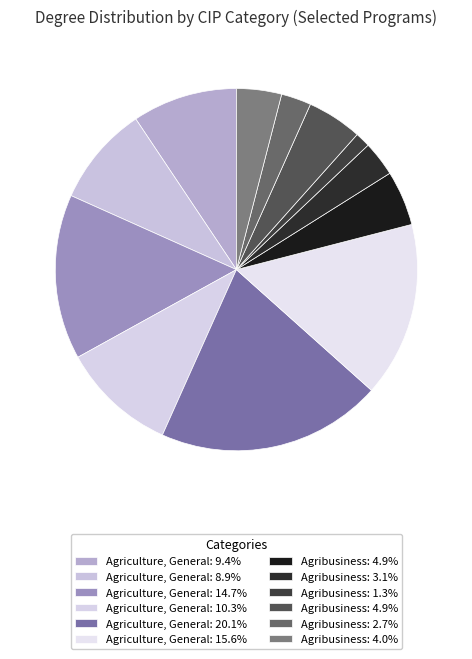

How many slices are in this pie chart?

12